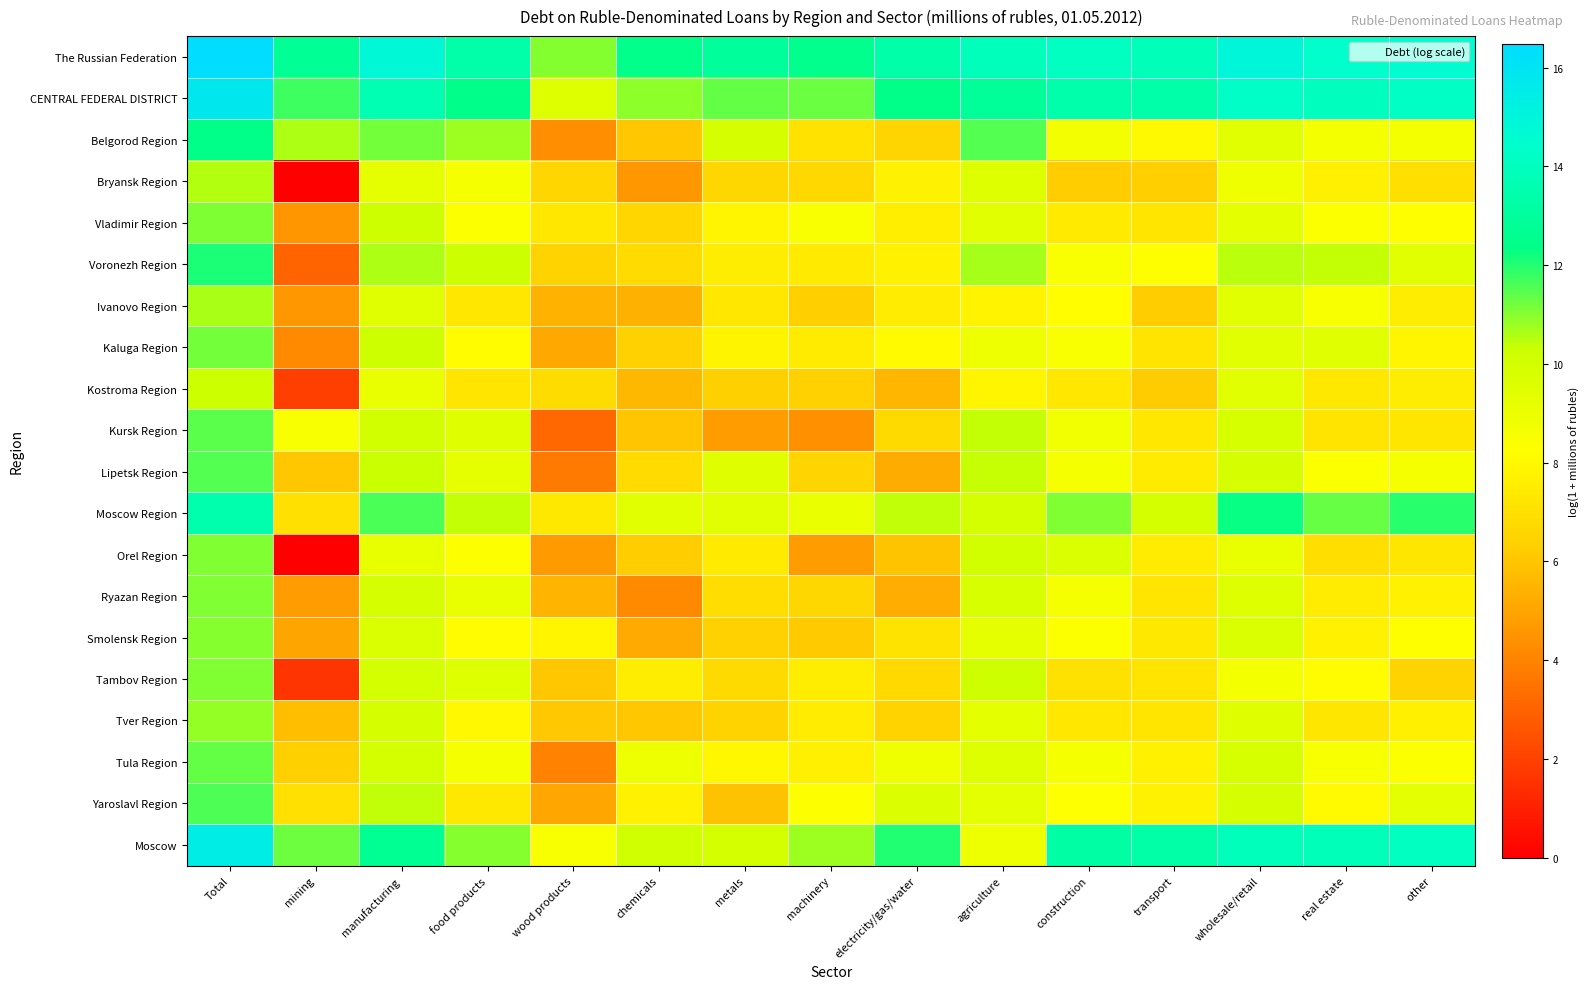

How many series are shown in this chart?

20